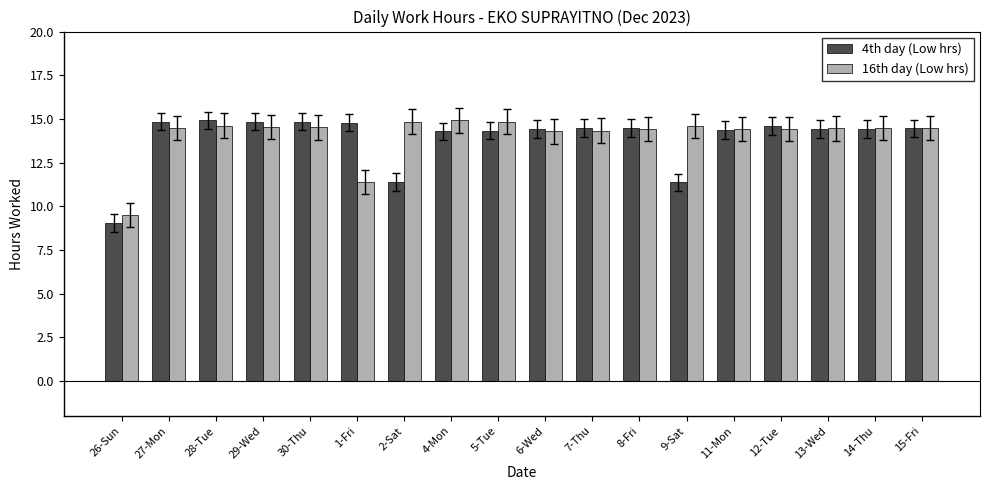

What is the value of the 4th day (Low hrs) bar at the 2nd from the left?

14.8